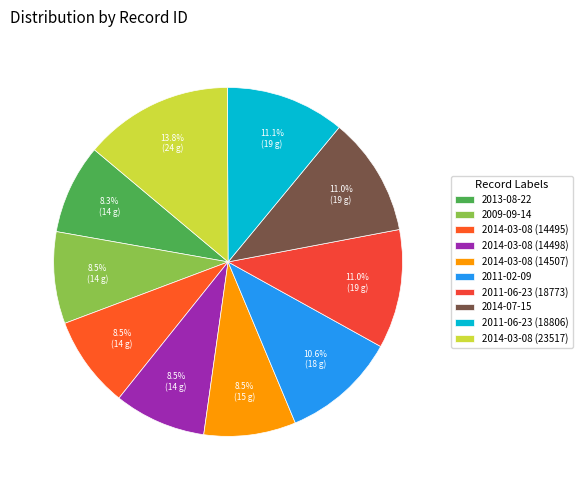

What portion of the pie excludes 2014-03-08 (14498)?

91.5%